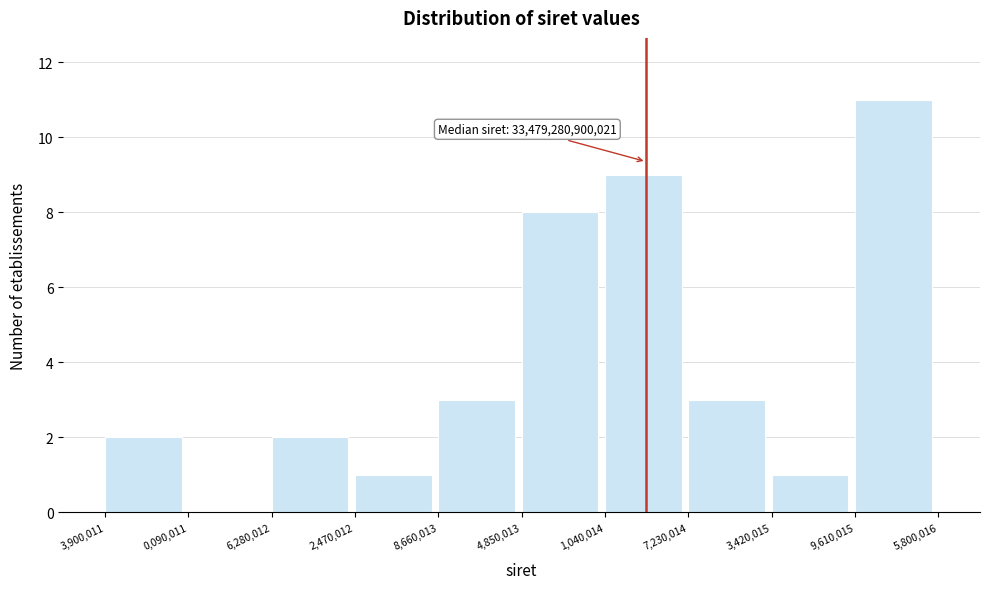

Reading right to left, list all the values displayed in this chart.

9,610,015=11	3,420,015=1	7,230,014=3	1,040,014=9	4,850,013=8	8,660,013=3	2,470,012=1	6,280,012=2	0,090,011=0	3,900,011=2